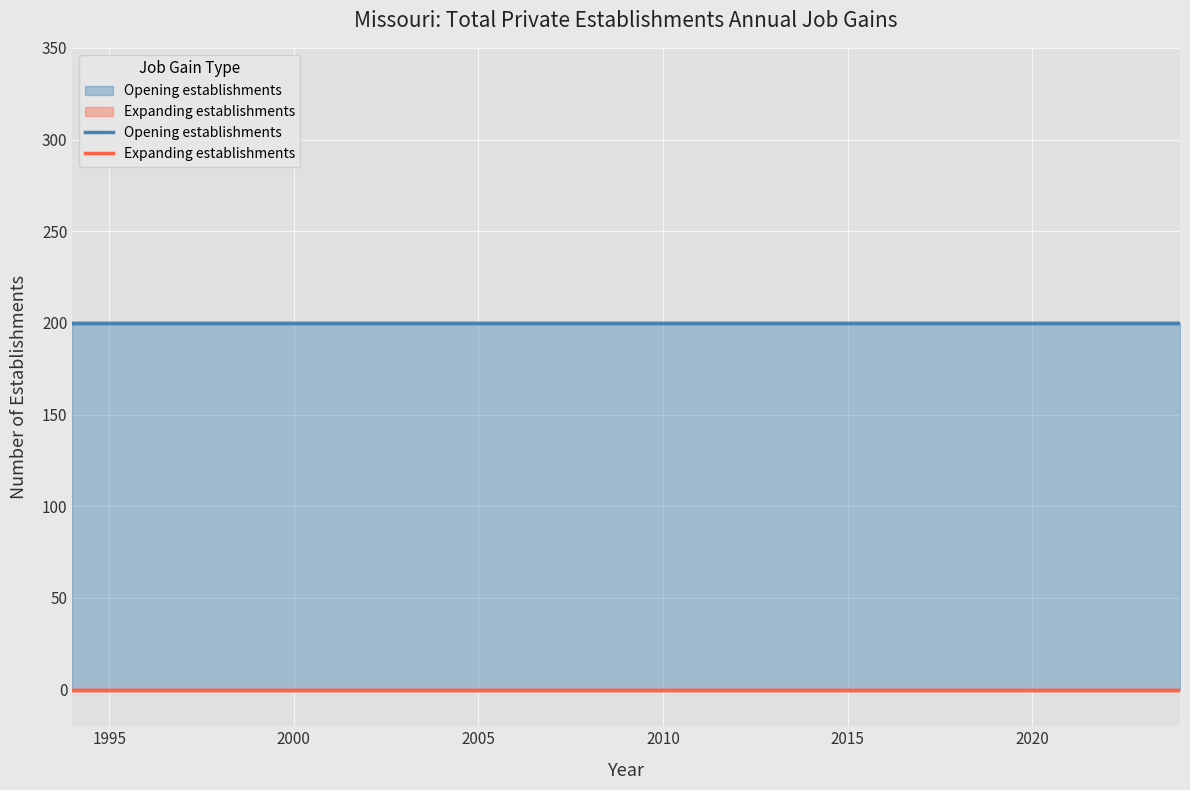

Which series has the widest spread of values?

Opening establishments